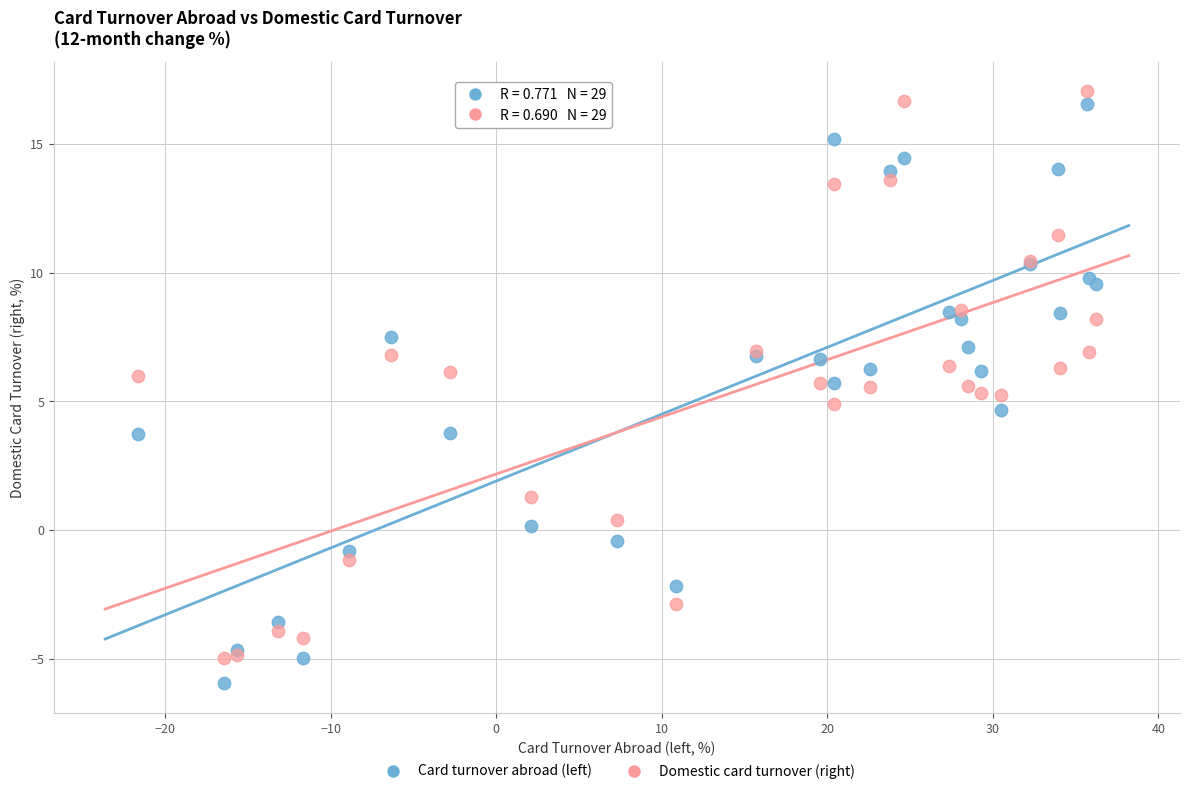

What is the X range (max minus min) for the scatter plot?

57.8